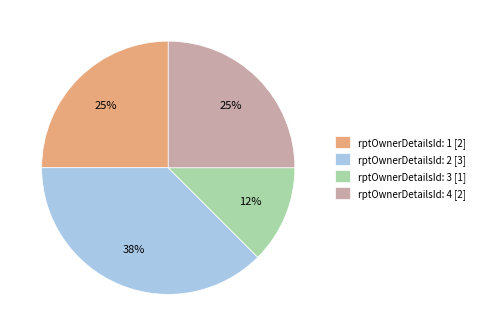

Is rptOwnerDetailsId: 1 [2] the majority of the pie?

No